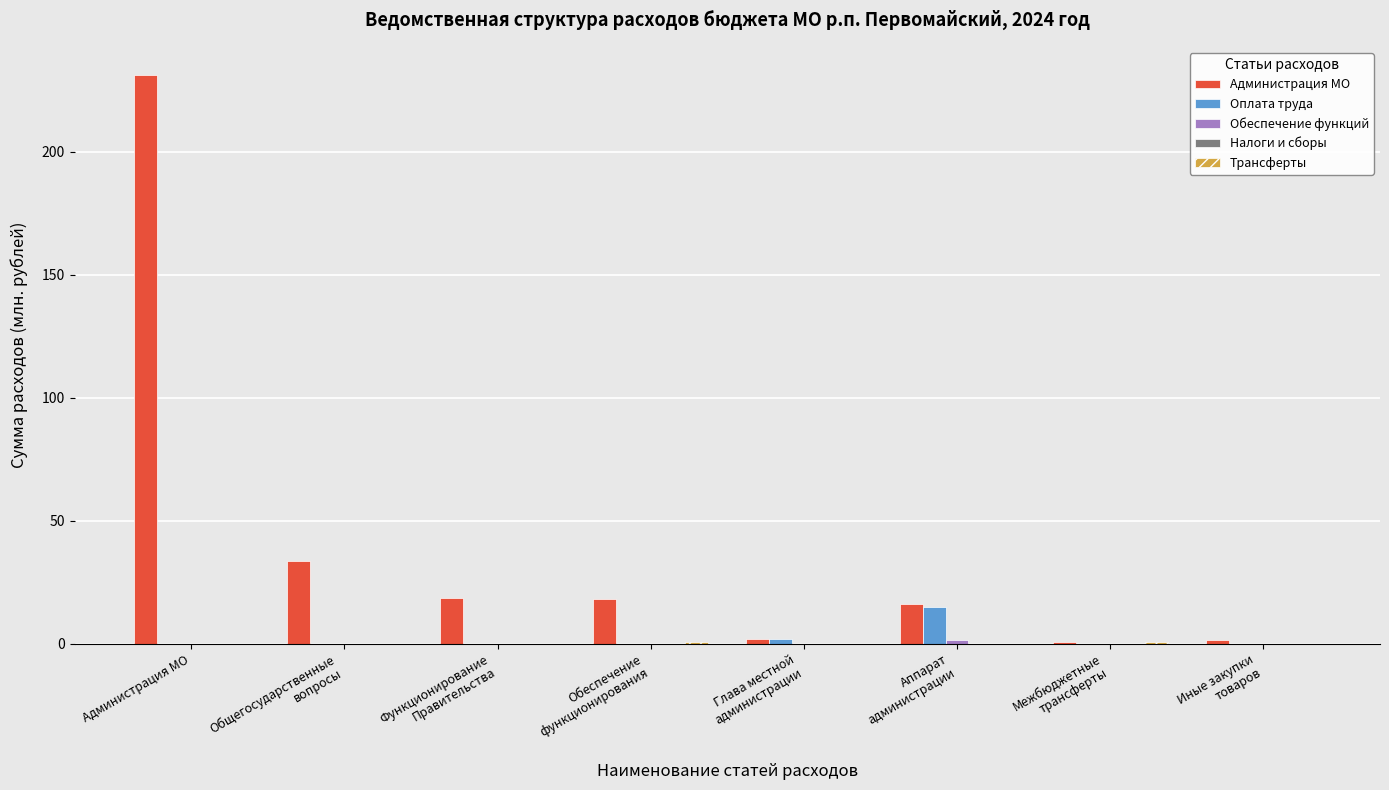

At which category is the sum across all series the highest?

Администрация МО